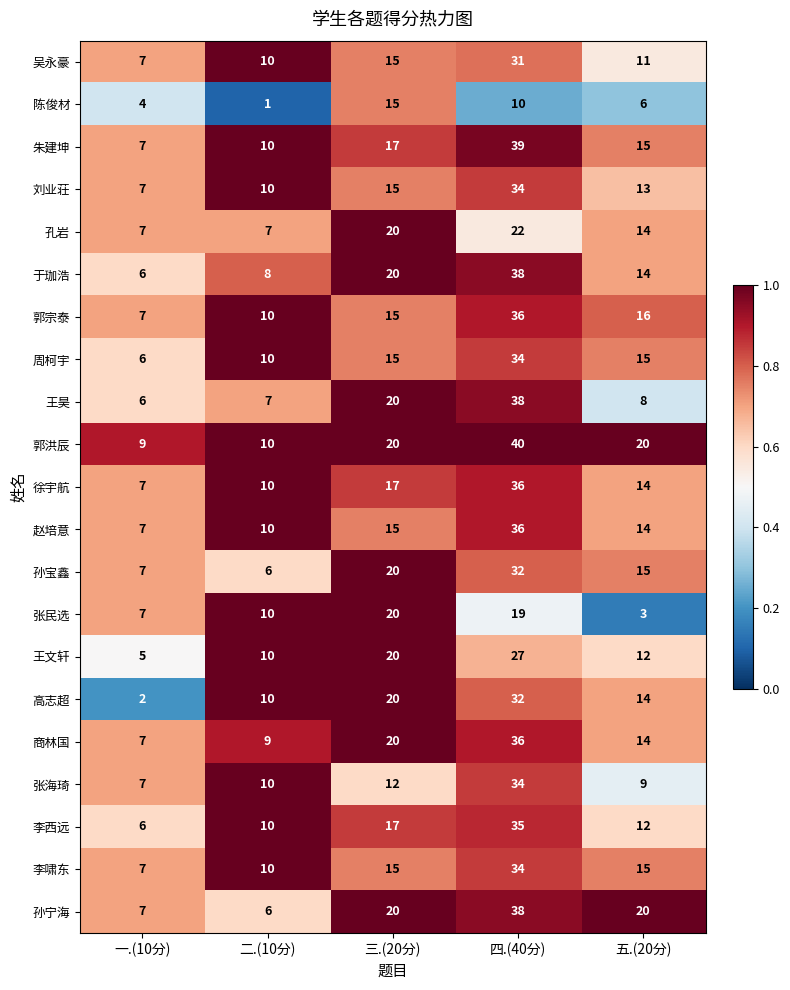

How many series are shown in this chart?

21